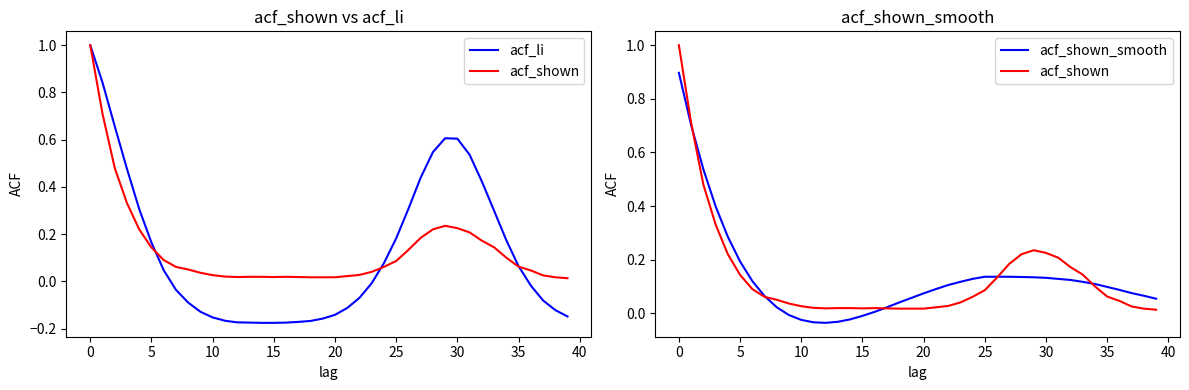

How many values in acf_shown_smooth are below zero?

7